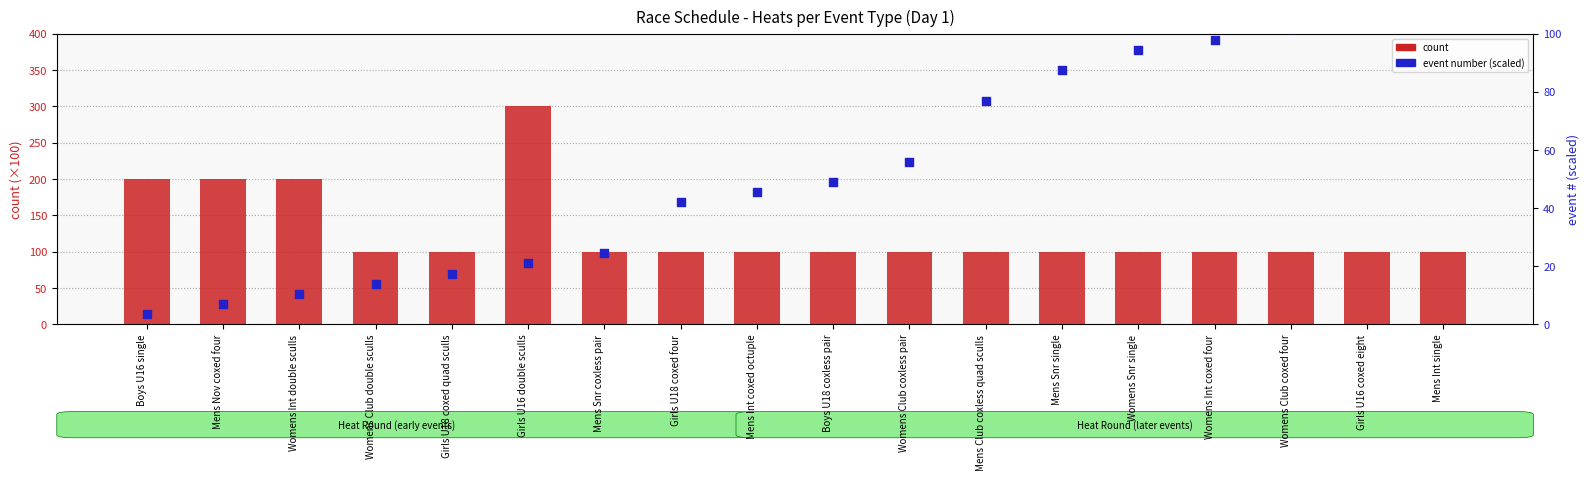

Is the value of count at Mens Int coxed octuple greater than the value of event number (scaled) at Womens Club coxed four?

No